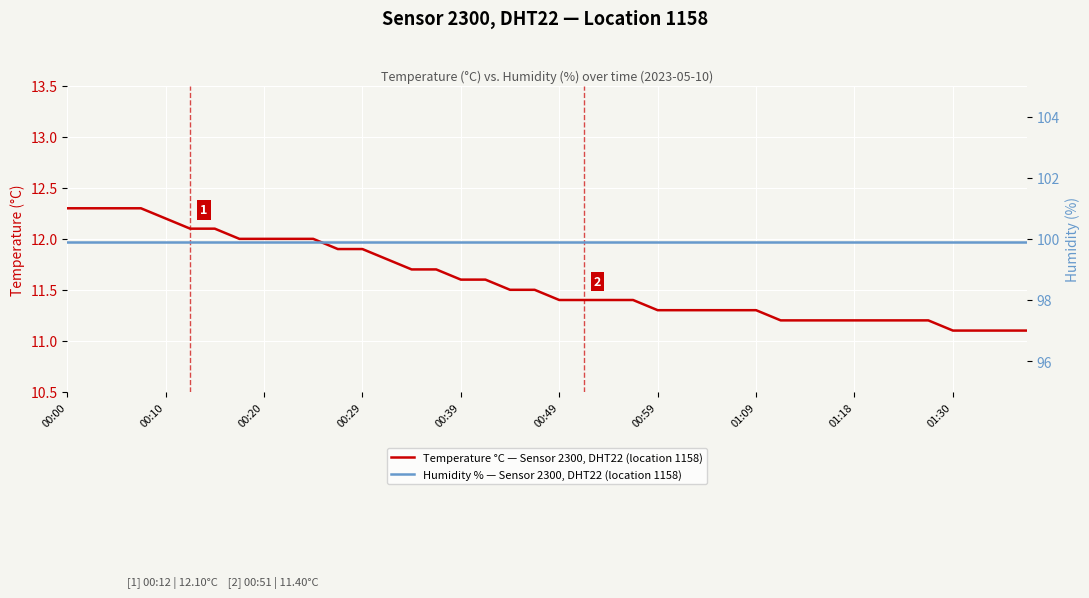

Reading right to left, transcribe all the data shown in this chart.

Temperature °C — Sensor 2300, DHT22 (location 1158): 11.1	11.1	11.1	11.1	11.2	11.2	11.2	11.2	11.2	11.2	11.2	11.3	11.3	11.3	11.3	11.3	11.4	11.4	11.4	11.4	11.5	11.5	11.6	11.6	11.7	11.7	11.8	11.9	11.9	12.0	12.0	12.0	12.0	12.1	12.1	12.2	12.3	12.3	12.3	12.3
Humidity % — Sensor 2300, DHT22 (location 1158): 99.9	99.9	99.9	99.9	99.9	99.9	99.9	99.9	99.9	99.9	99.9	99.9	99.9	99.9	99.9	99.9	99.9	99.9	99.9	99.9	99.9	99.9	99.9	99.9	99.9	99.9	99.9	99.9	99.9	99.9	99.9	99.9	99.9	99.9	99.9	99.9	99.9	99.9	99.9	99.9